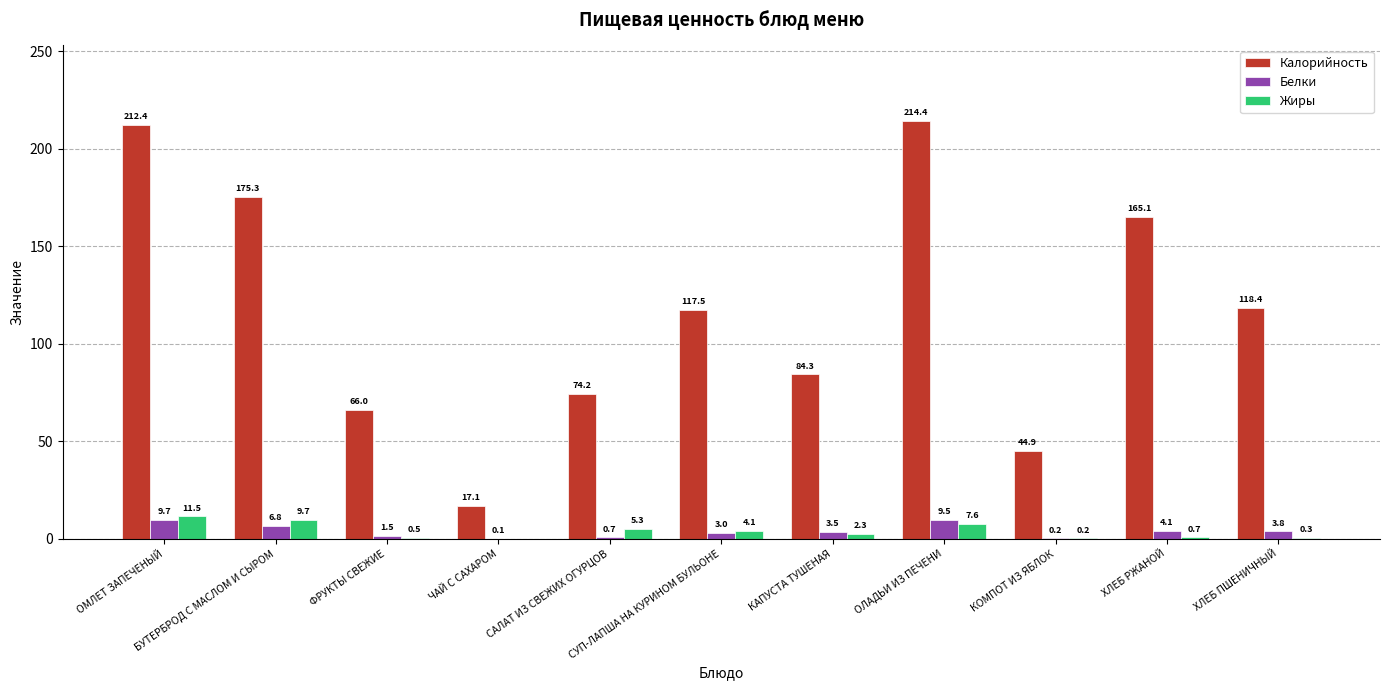

What is the total value across all series at КАПУСТА ТУШЕНАЯ?

90.1